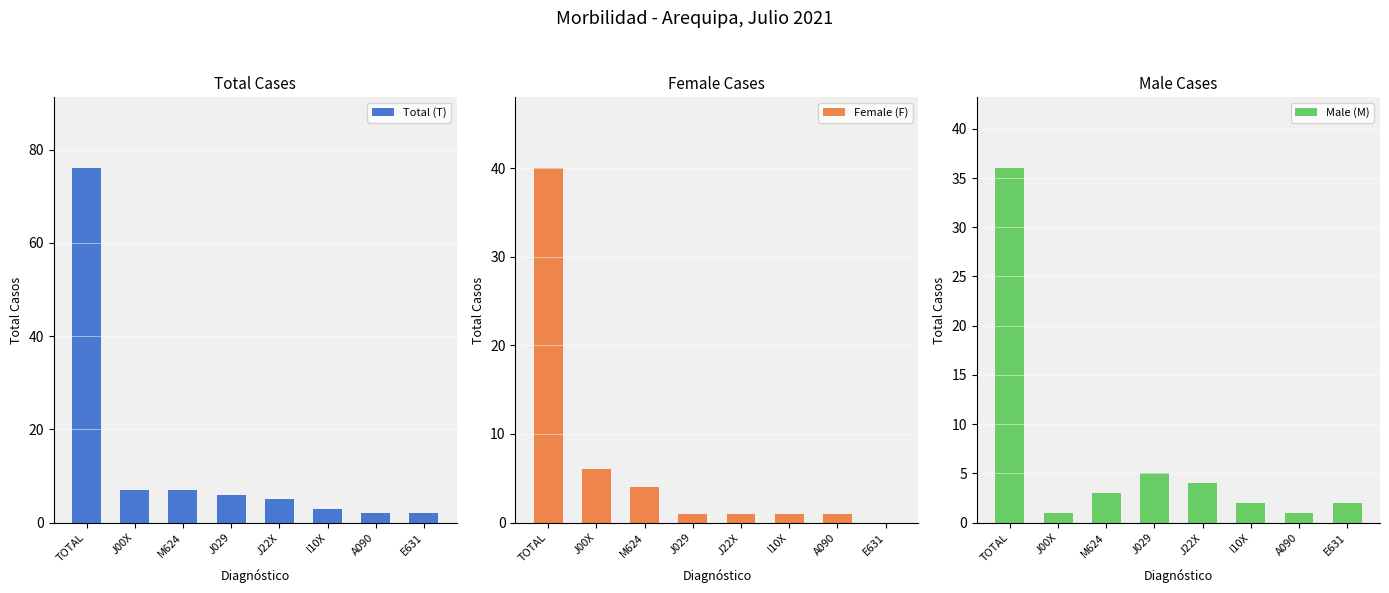

What are all the series names shown in the legend?

Total (T), Female (F), Male (M)